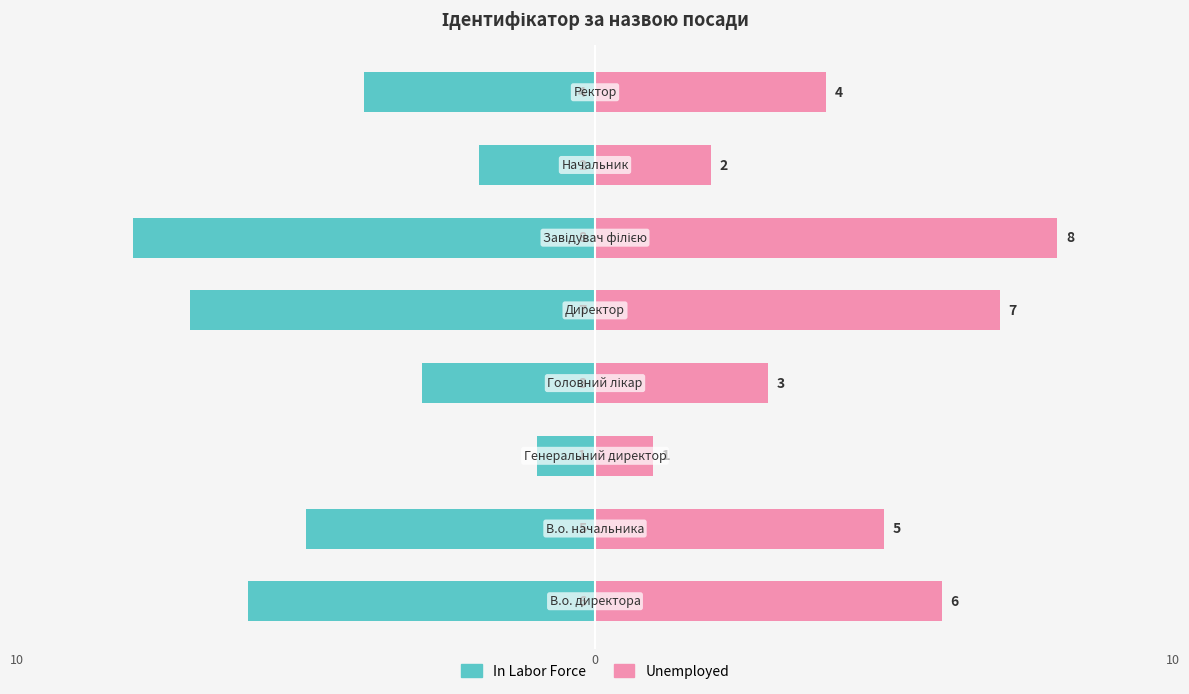

Between 5 and 6, which series saw the biggest shift?

In Labor Force